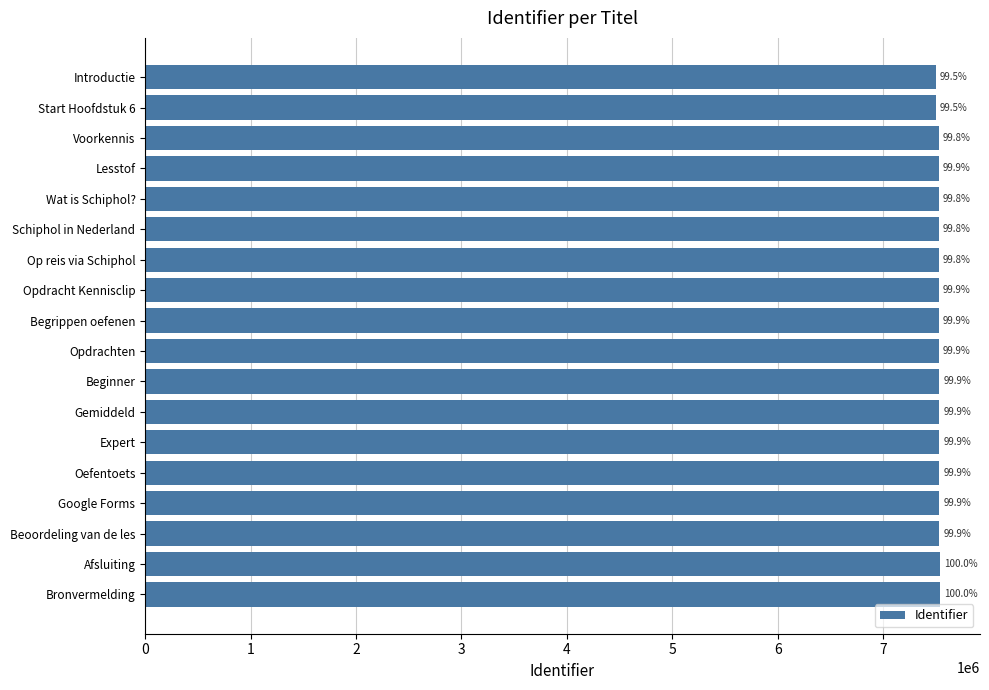

Are the bars horizontal?

Yes